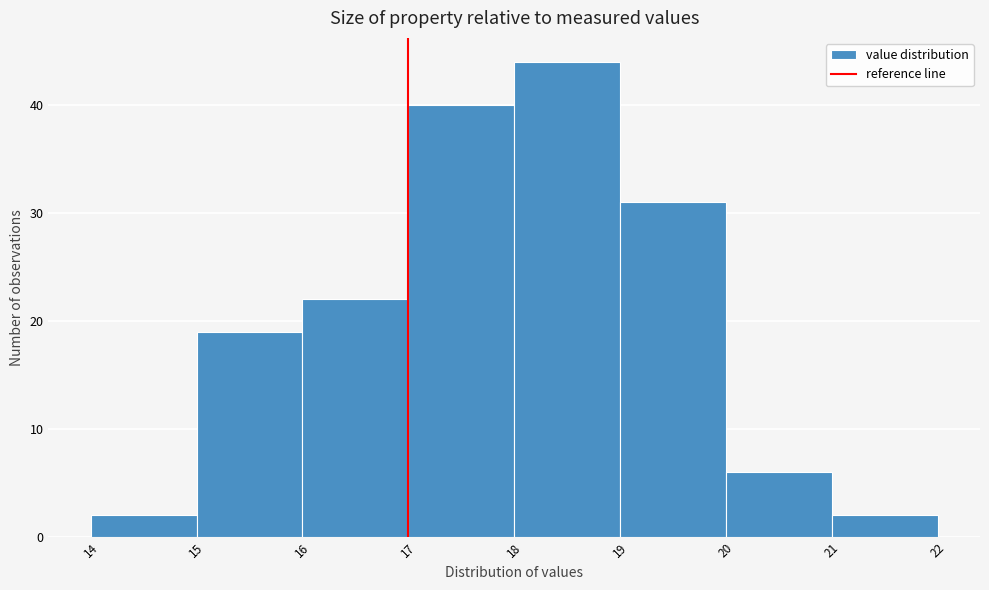

Reading left to right, transcribe this chart: for each bar, give the range it covers on the x-axis and its height. The values are not printed on the chart, so give them approximately, as read against the axis.

14 to 15: 2
15 to 16: 19
16 to 17: 22
17 to 18: 40
18 to 19: 44
19 to 20: 31
20 to 21: 6
21 to 22: 2